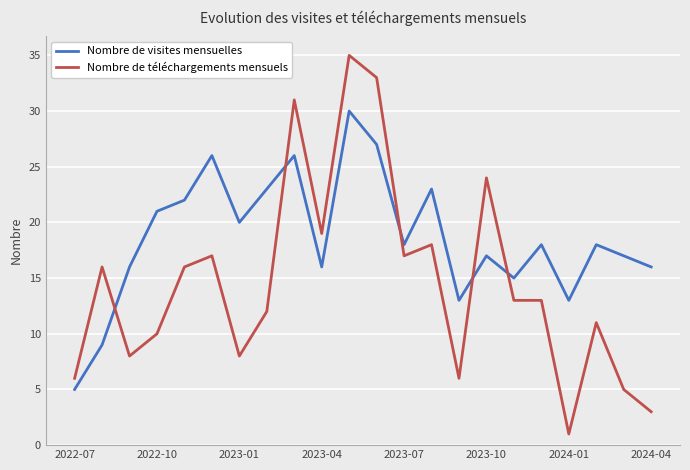

What is the difference between the maximum and minimum values in the Nombre de téléchargements mensuels series?

34